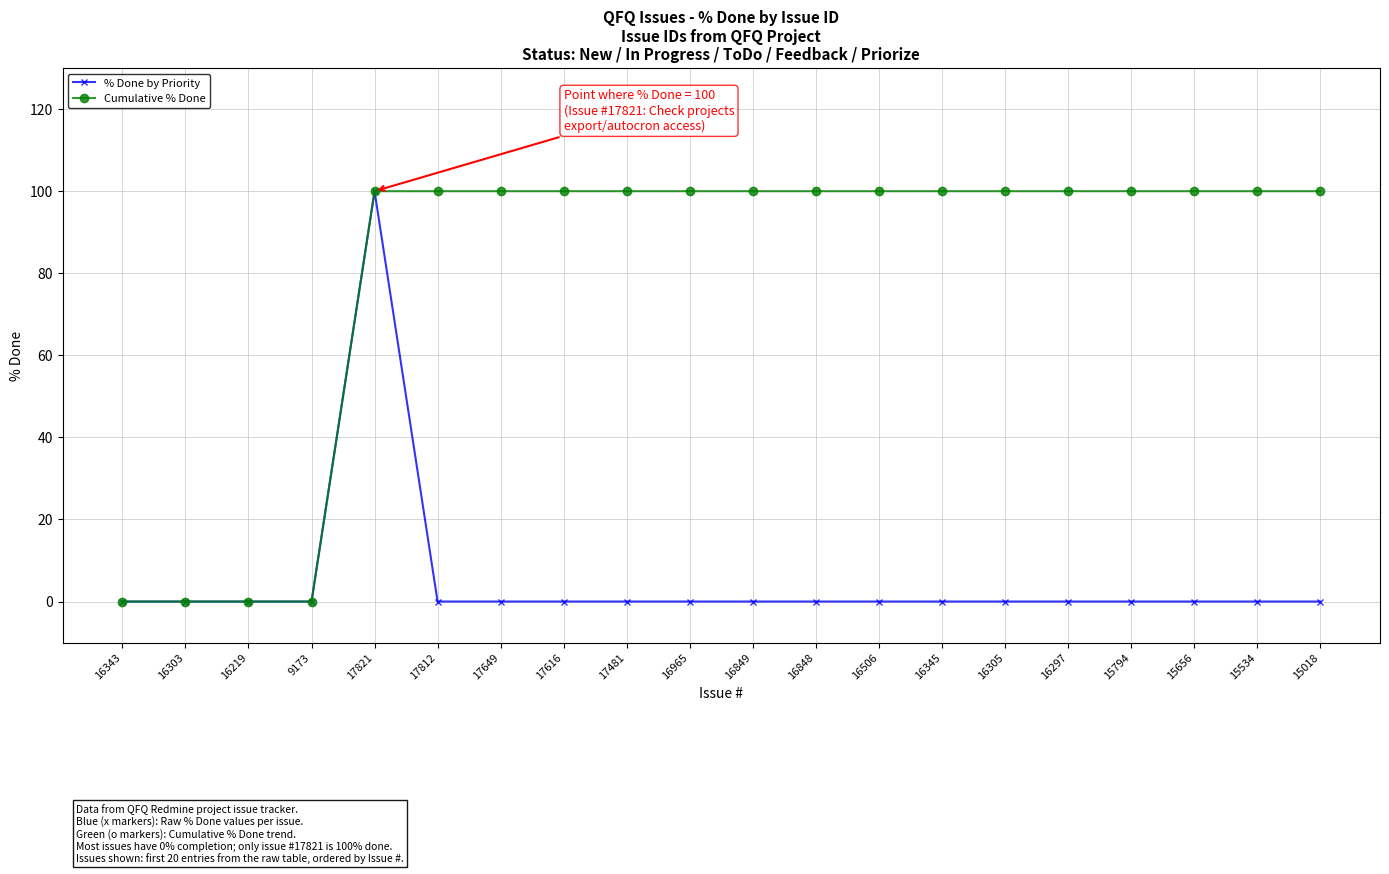

Reading left to right, what are all the values shown in this chart?

% Done by Priority: 0	0	0	0	100	0	0	0	0	0	0	0	0	0	0	0	0	0	0	0
Cumulative % Done: 0	0	0	0	100	100	100	100	100	100	100	100	100	100	100	100	100	100	100	100